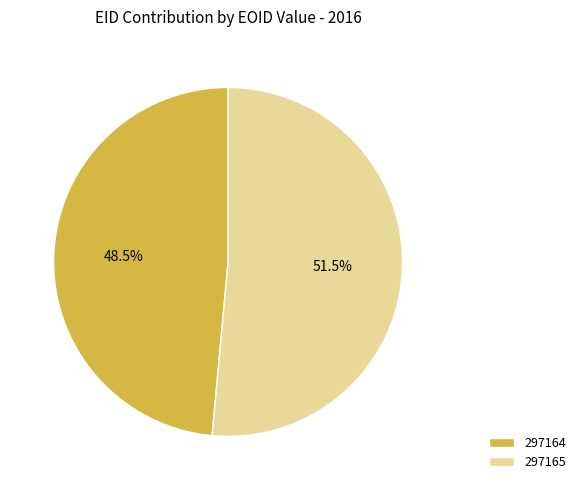

Rank the categories by value from highest to lowest.

297165, 297164